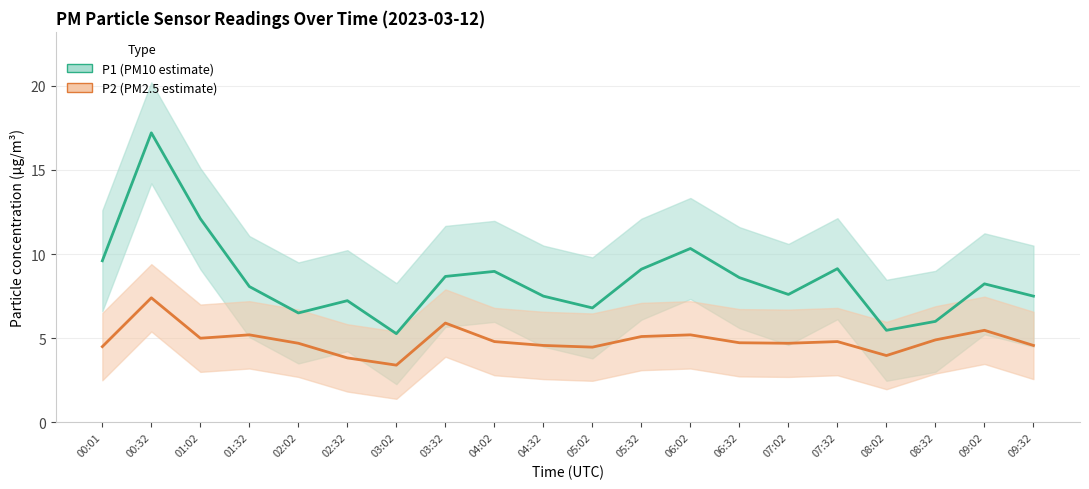

What position from the left is 05:32?

12